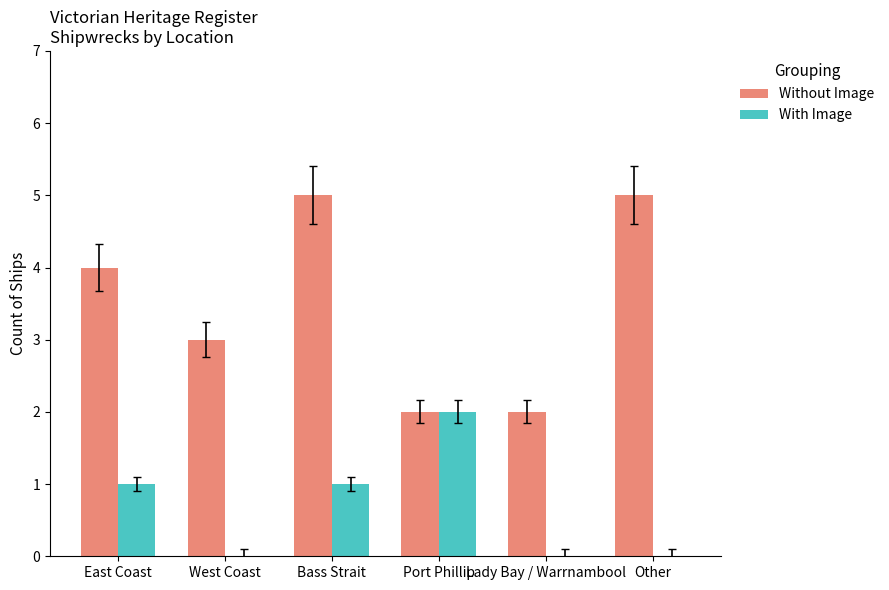

Is the value of With Image at West Coast greater than the value of Without Image at West Coast?

No